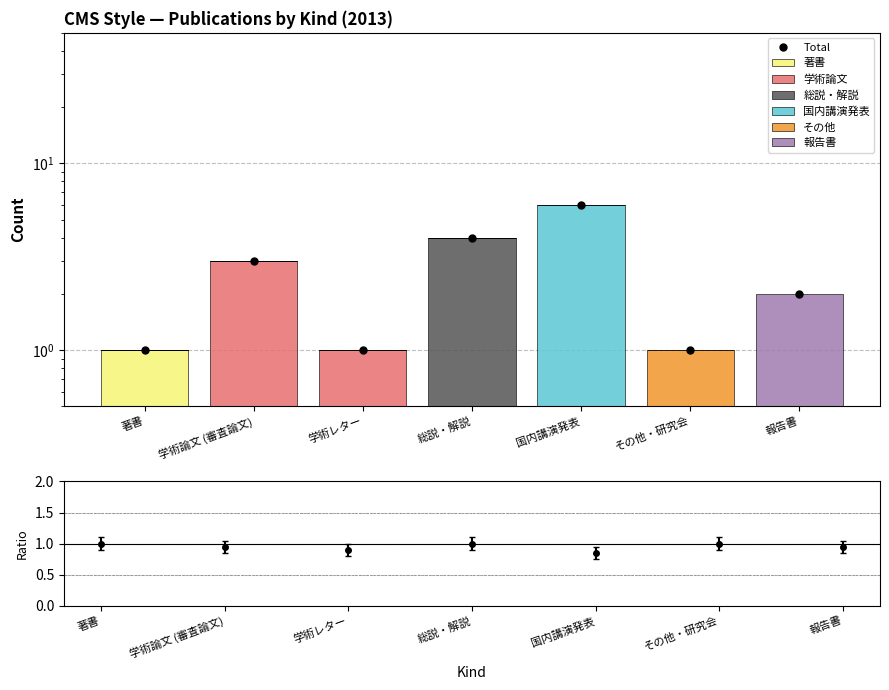

Reading left to right, list all the values displayed in this chart.

著書: 1	0	0	0	0	0	0
学術論文: 0	3	1	0	0	0	0
総説・解説: 0	0	0	4	0	0	0
国内講演発表: 0	0	0	0	6	0	0
その他: 0	0	0	0	0	1	0
報告書: 0	0	0	0	0	0	2